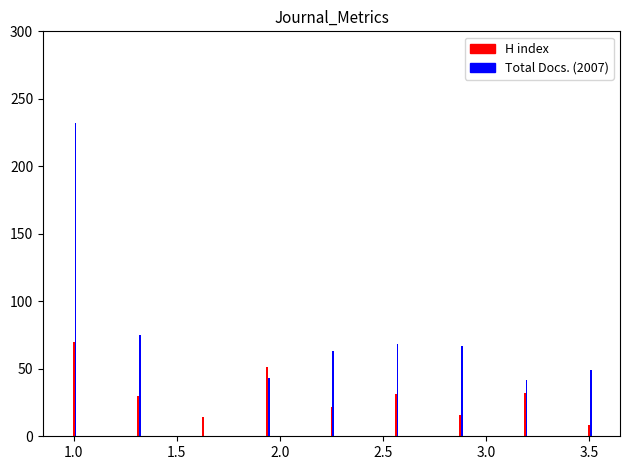

Which series has the widest spread of values?

Total Docs. (2007)